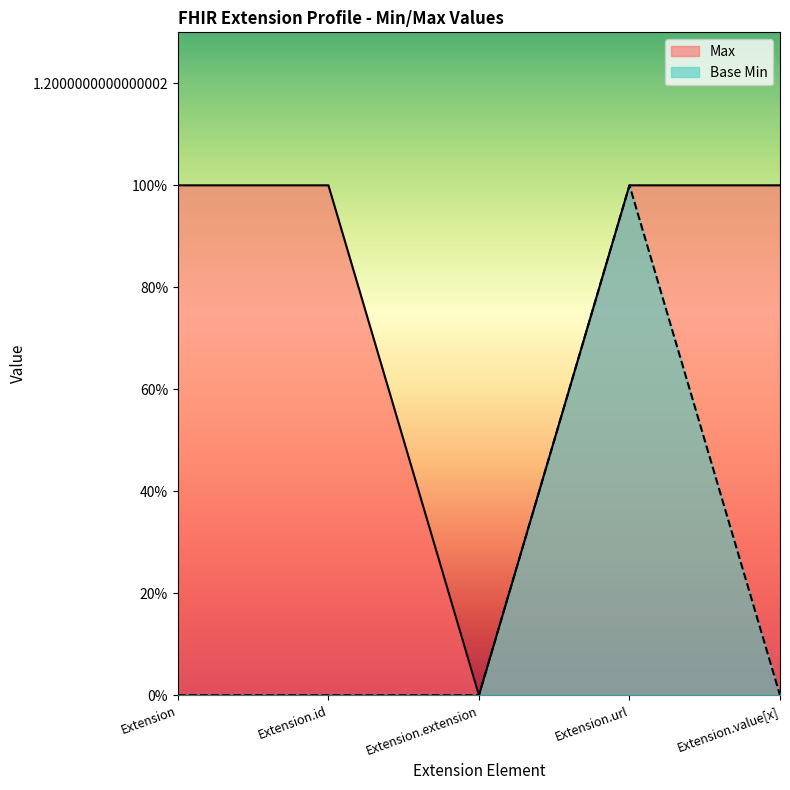

What is the highest value of the Base Min series?

1